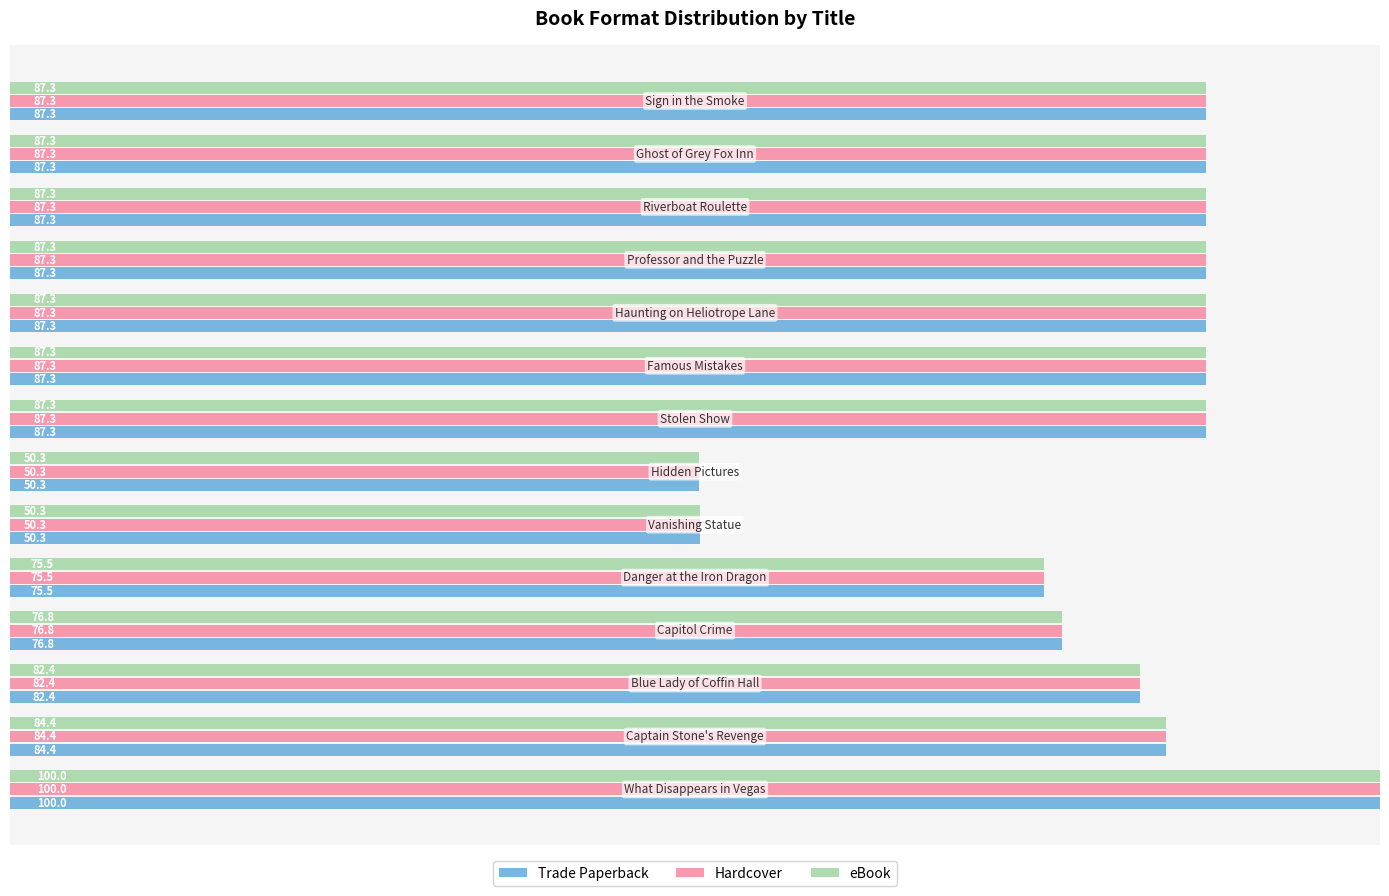

What is the average value of the Trade Paperback series?

80.8